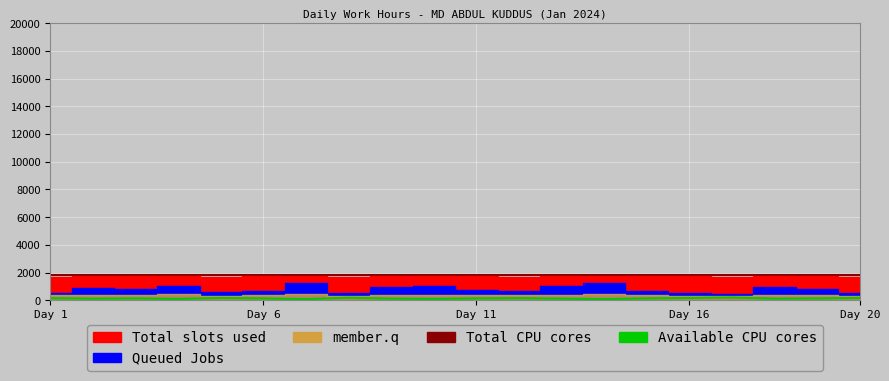

The value of Available CPU cores at 11 is 154.3. True or false?

True